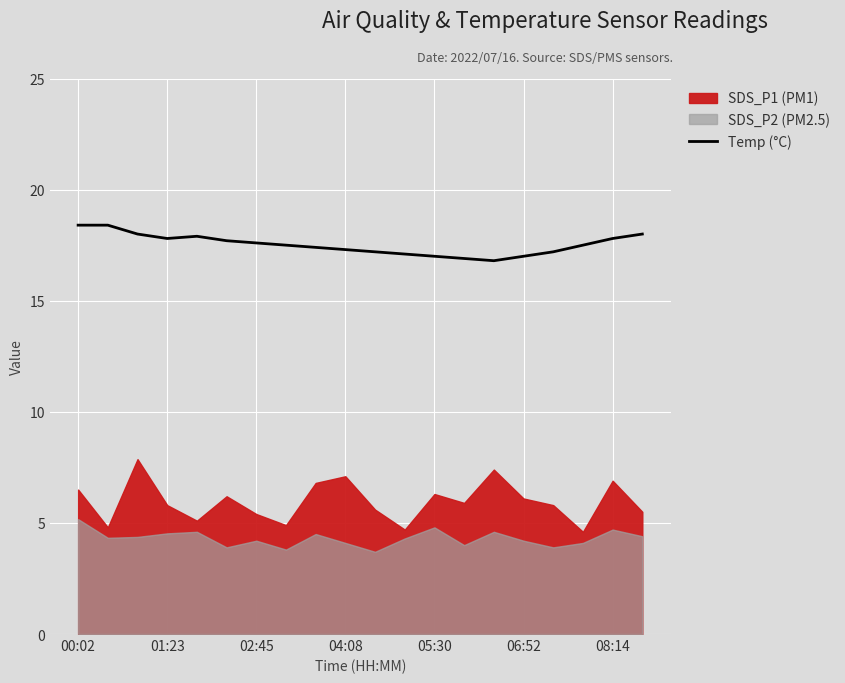

How many data points are above 17?

16